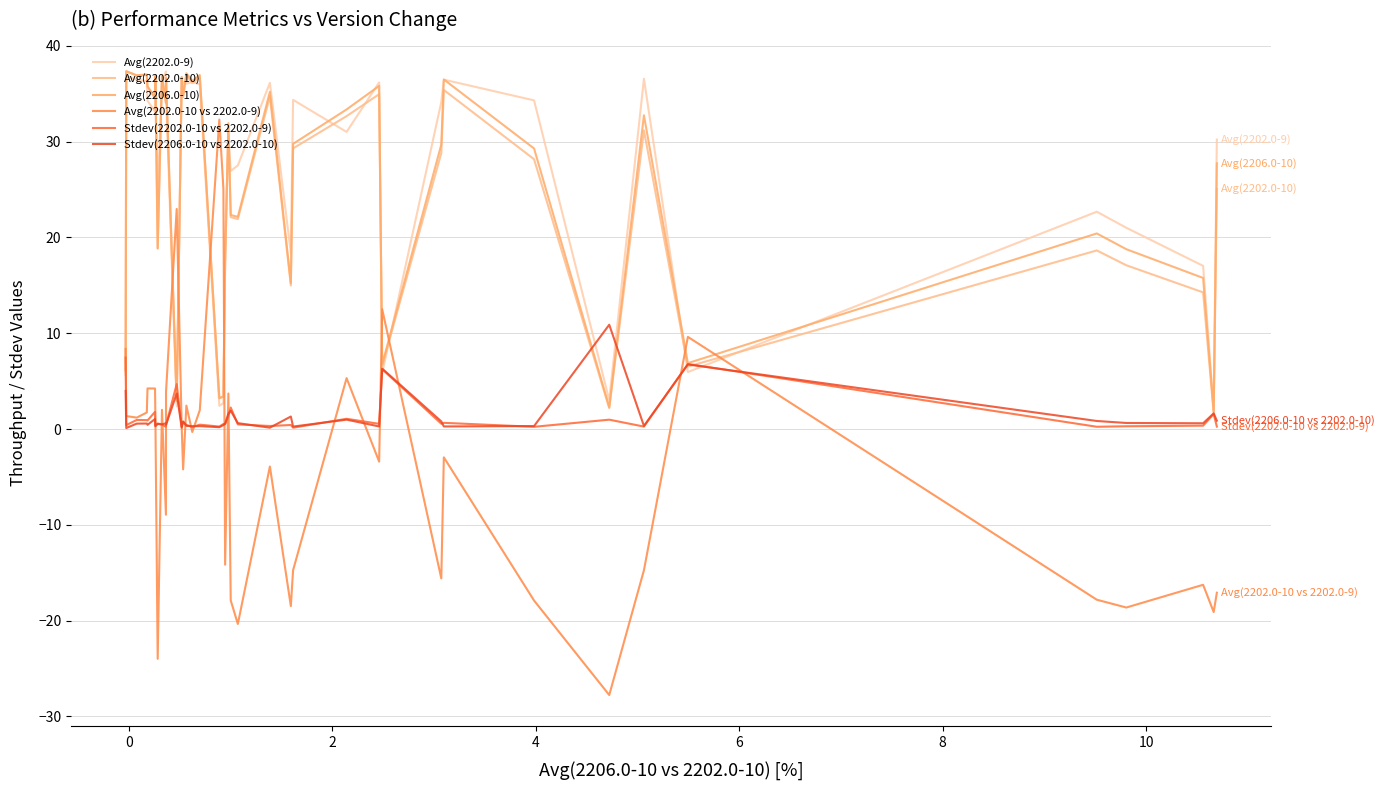

How many lines are shown in the chart?

6